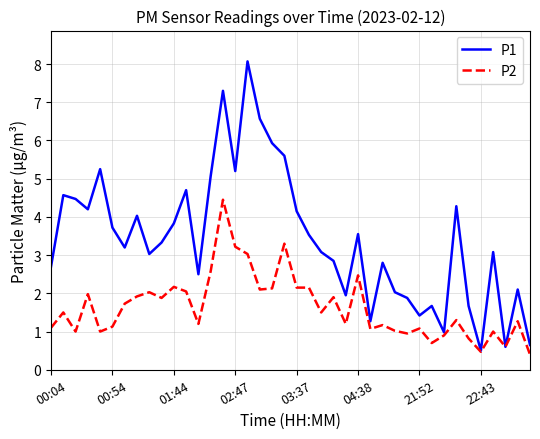

Which series has the widest spread of values?

P1